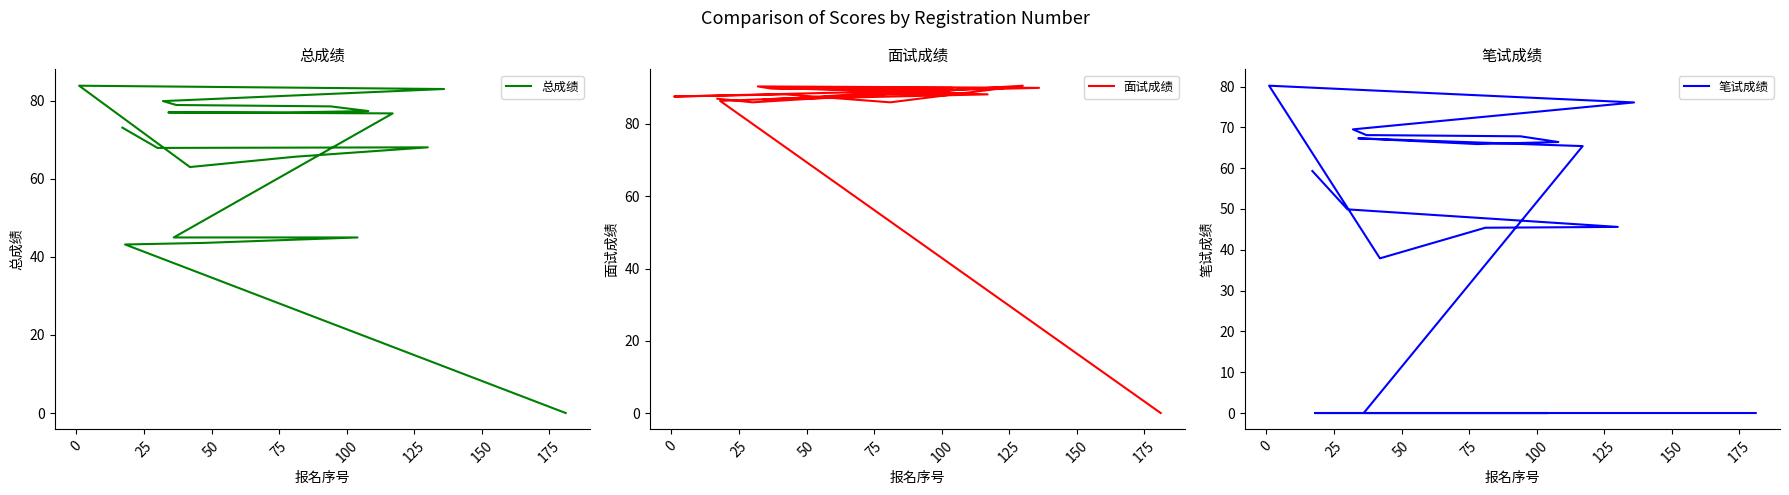

Rank the series by their maximum value, from highest to lowest.

面试成绩, 总成绩, 笔试成绩